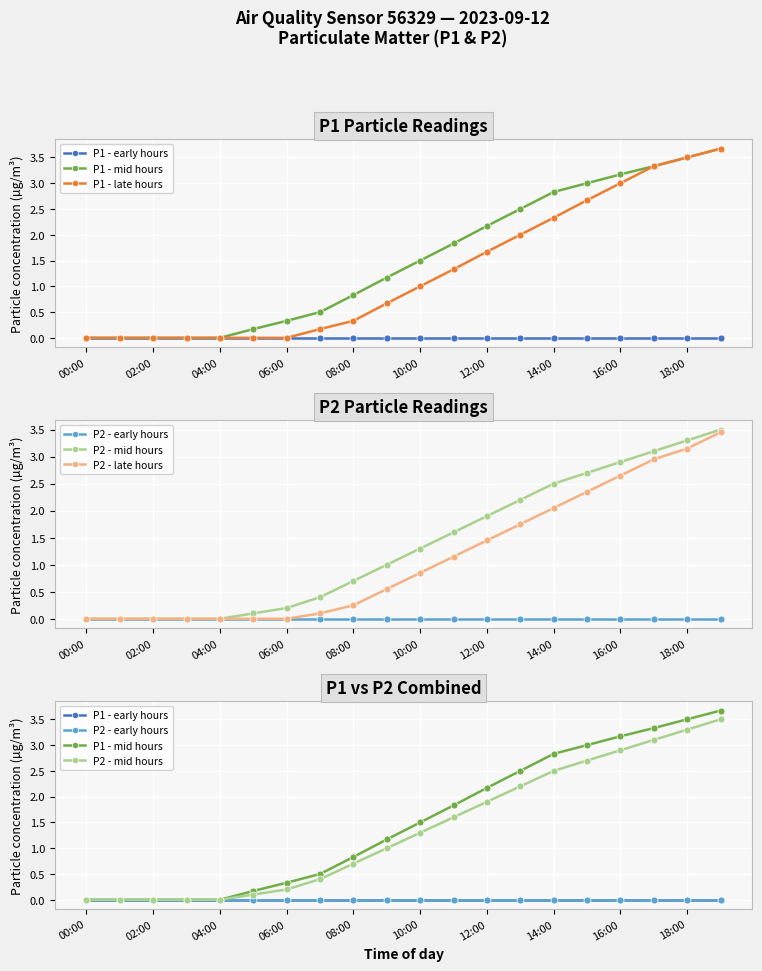

Which series has the largest total across all categories?

P1 - mid hours